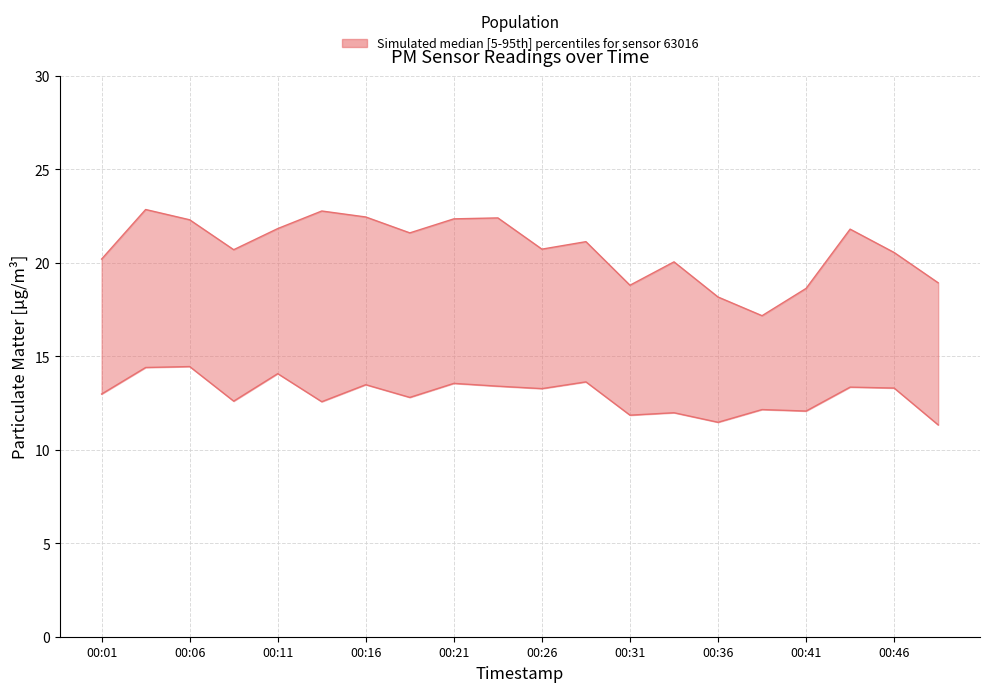

The P1 series shows 20.7 at 00:26. True or false?

True